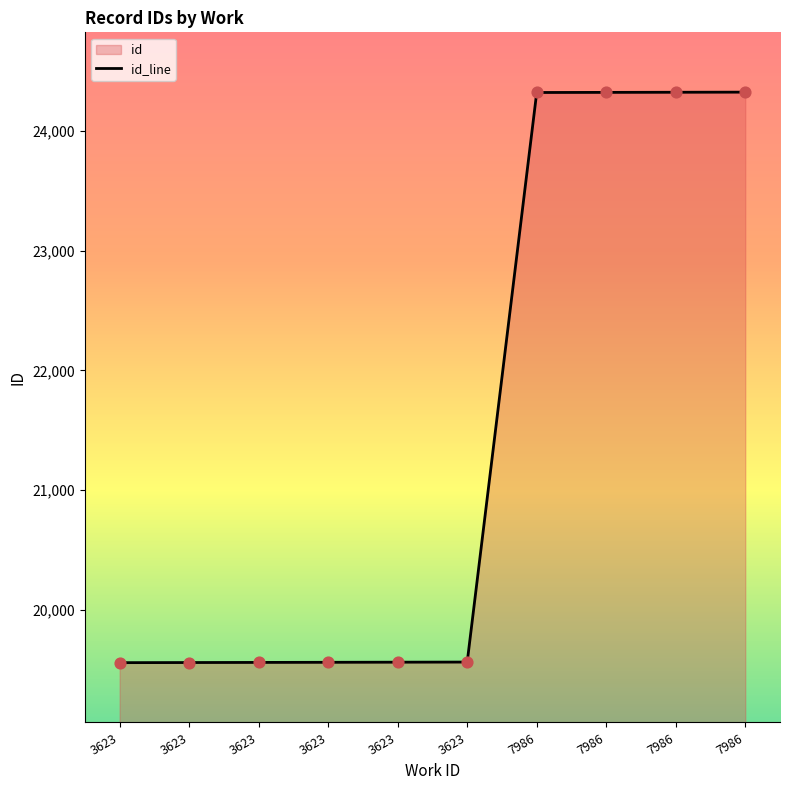

What is the change in value from 3623 to 7986?

+4768